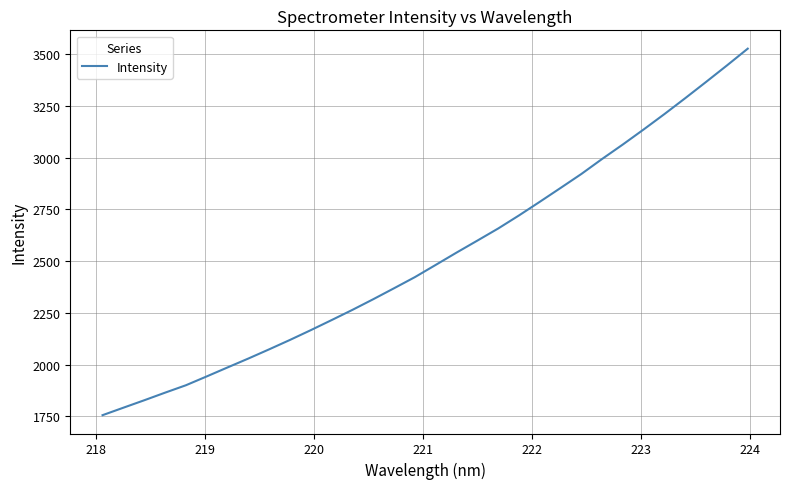

What is the difference between the maximum and minimum values?

1770.4